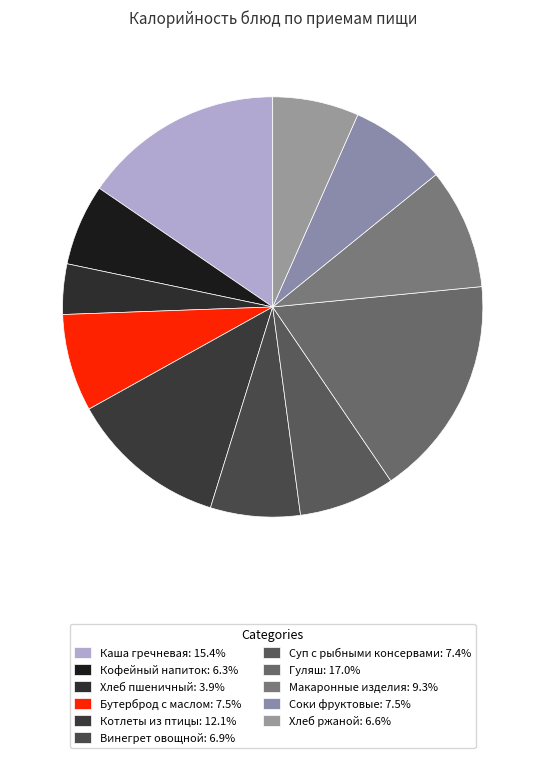

To the nearest percent, what percentage of the pie is Каша гречневая?

15%